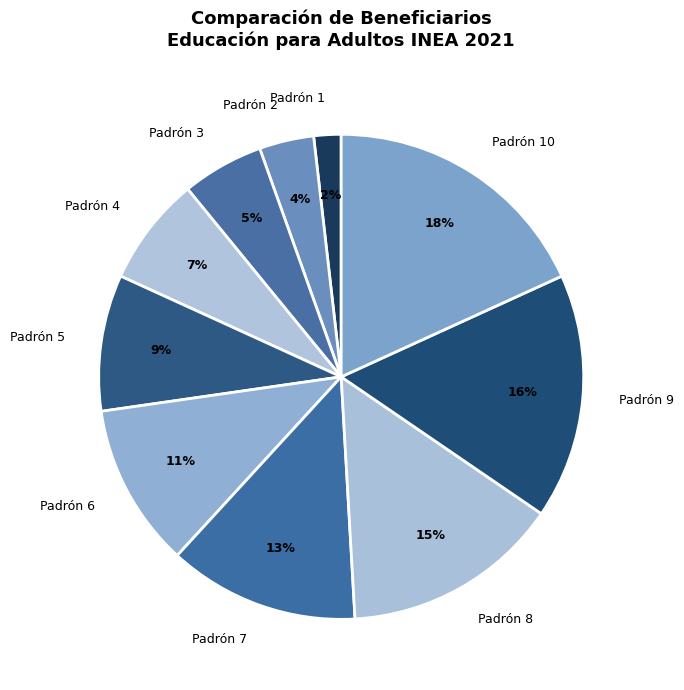

To the nearest percent, what is the difference between the largest and smallest slice percentages?

16%